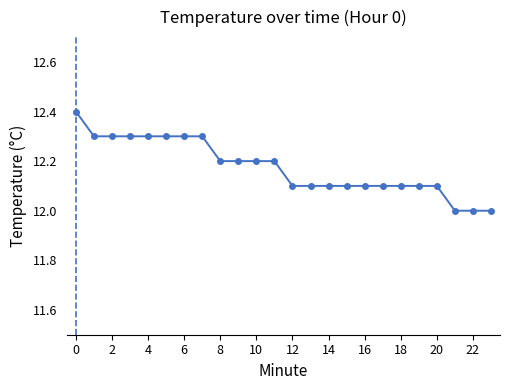

What is the maximum value shown in the chart?

12.4